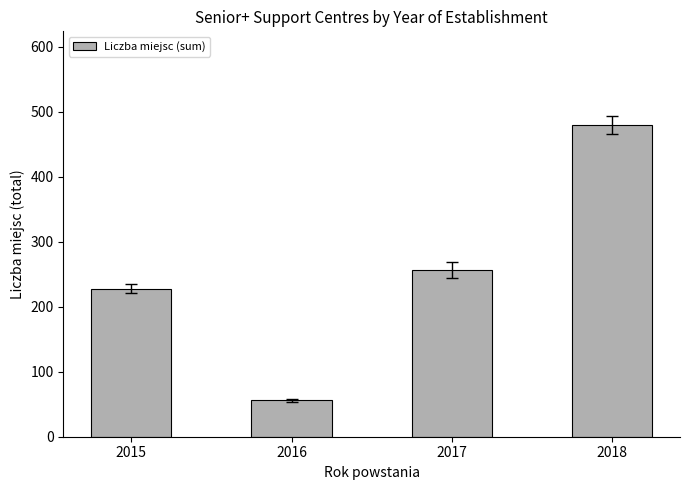

Reading left to right, what are all the values shown in this chart?

2015=228	2016=56	2017=257	2018=480